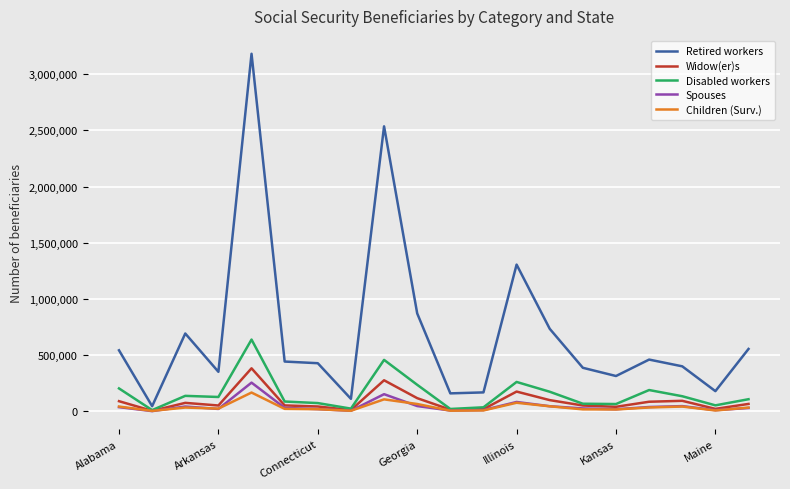

True or false: Widow(er)s has more than 0 interior local peaks.

True